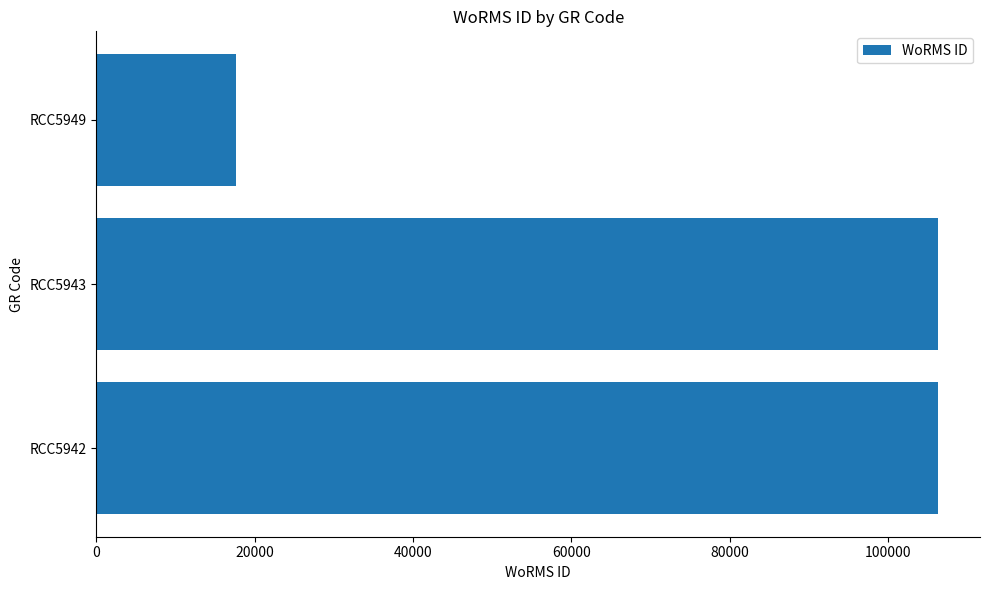

What is the ratio of the value at RCC5943 to the value at RCC5949?

6.0